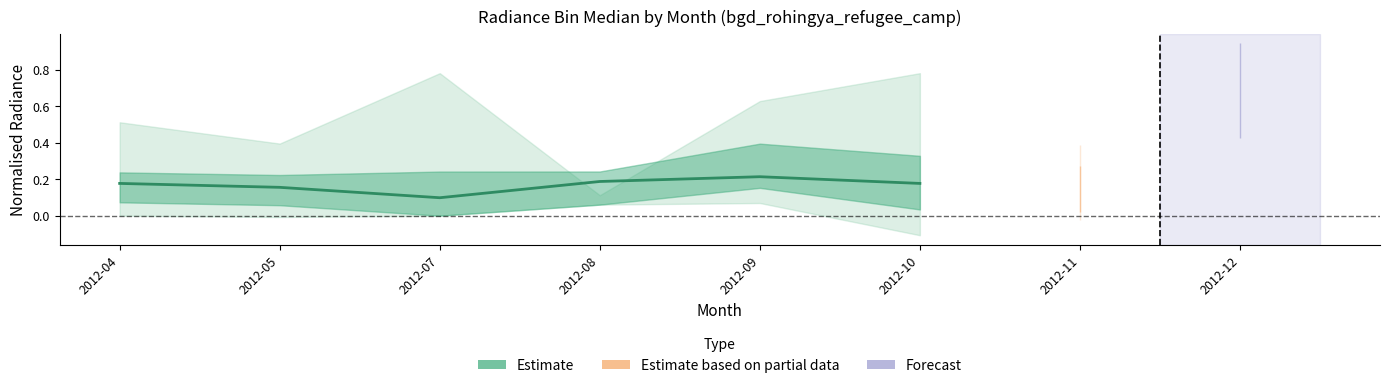

What is the change in value from 2012-07 to 2012-08?

+0.1